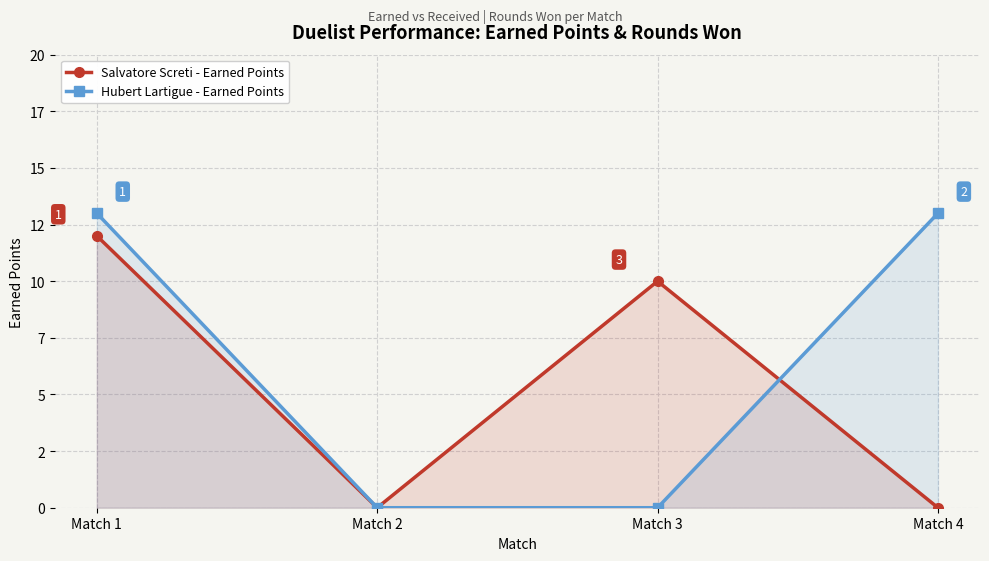

Between Match 1 and Match 2, which series saw the biggest shift?

Hubert Lartigue - Earned Points